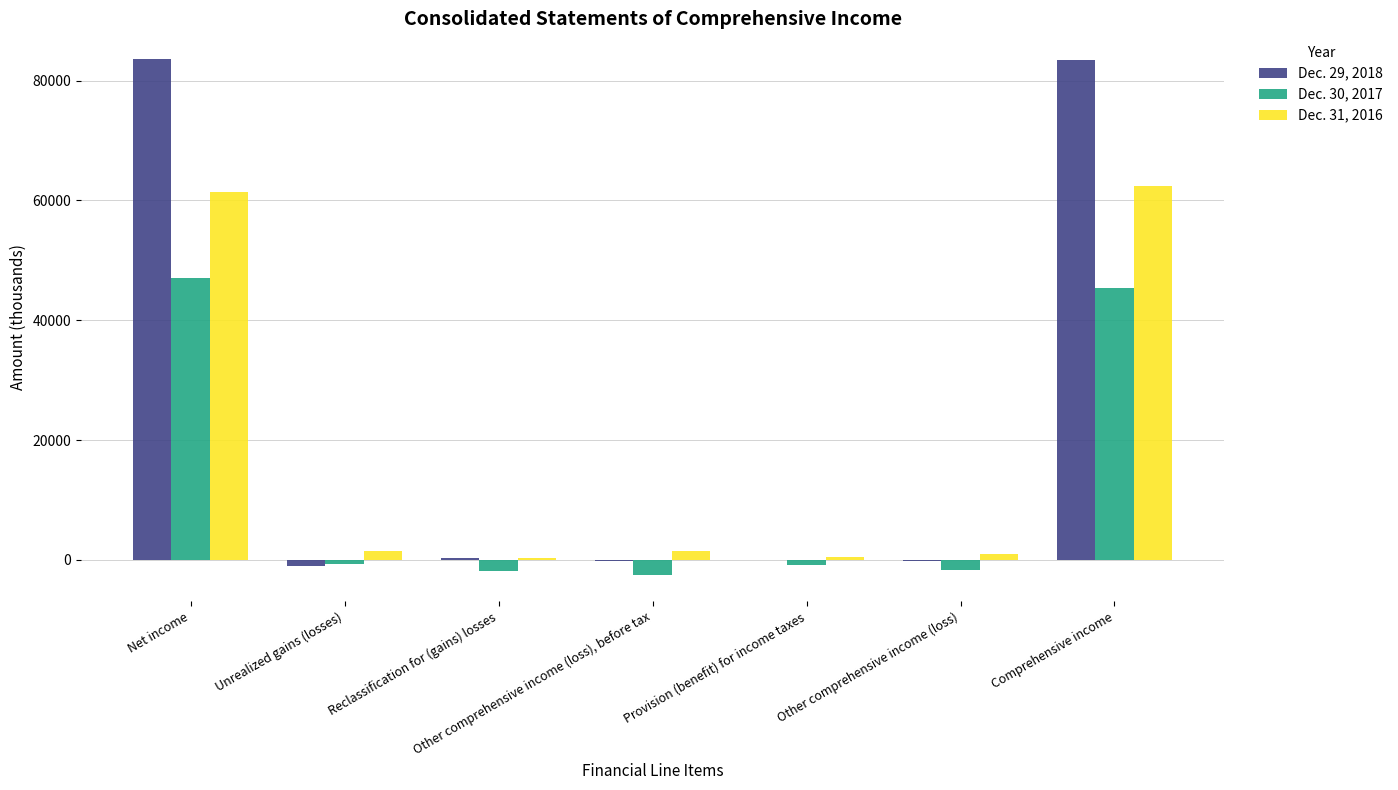

Does the chart contain stacked bars?

No